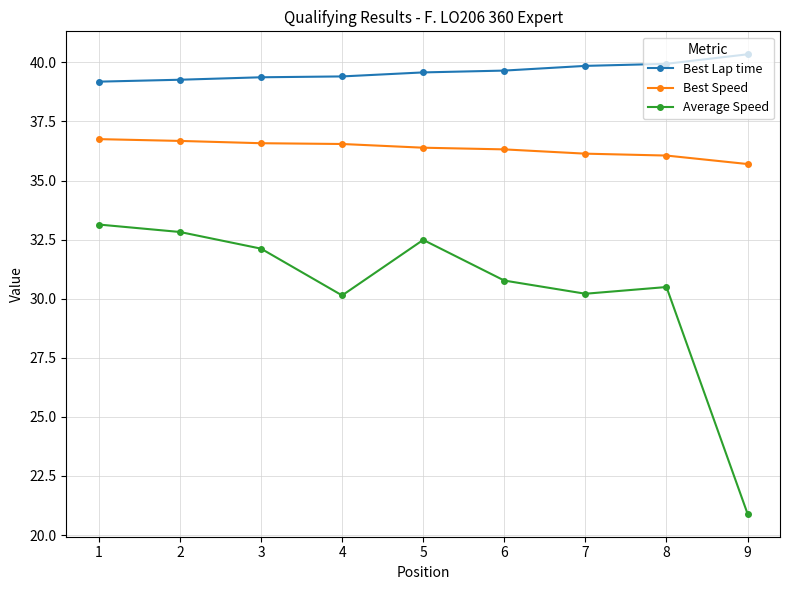

What is the value of the Average Speed point at the 1st from the left?

33.1